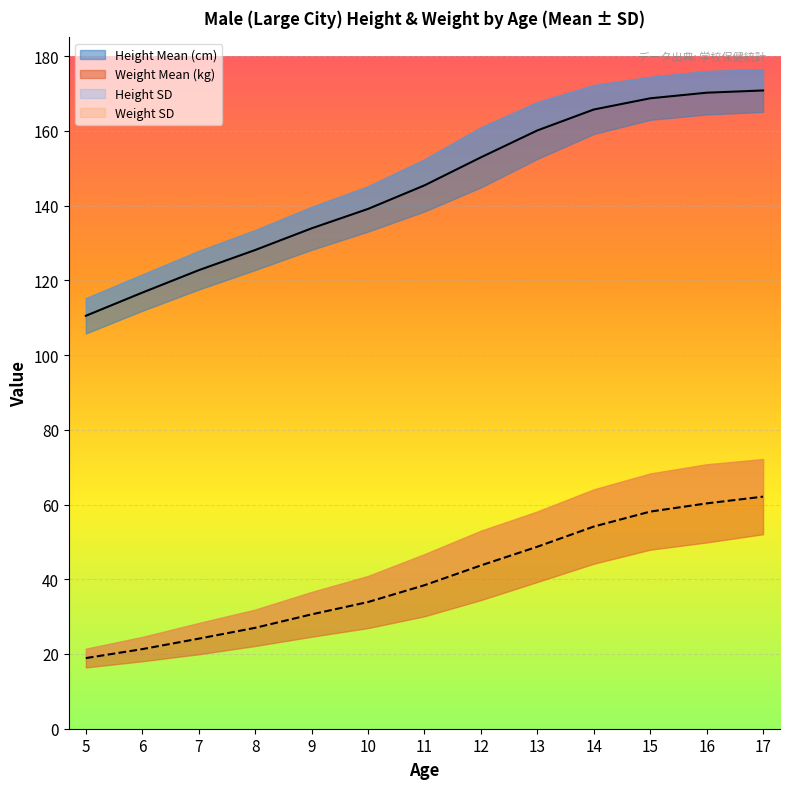

List the labels in order of Weight Mean (kg) value, smallest first.

5, 6, 7, 8, 9, 10, 11, 12, 13, 14, 15, 16, 17